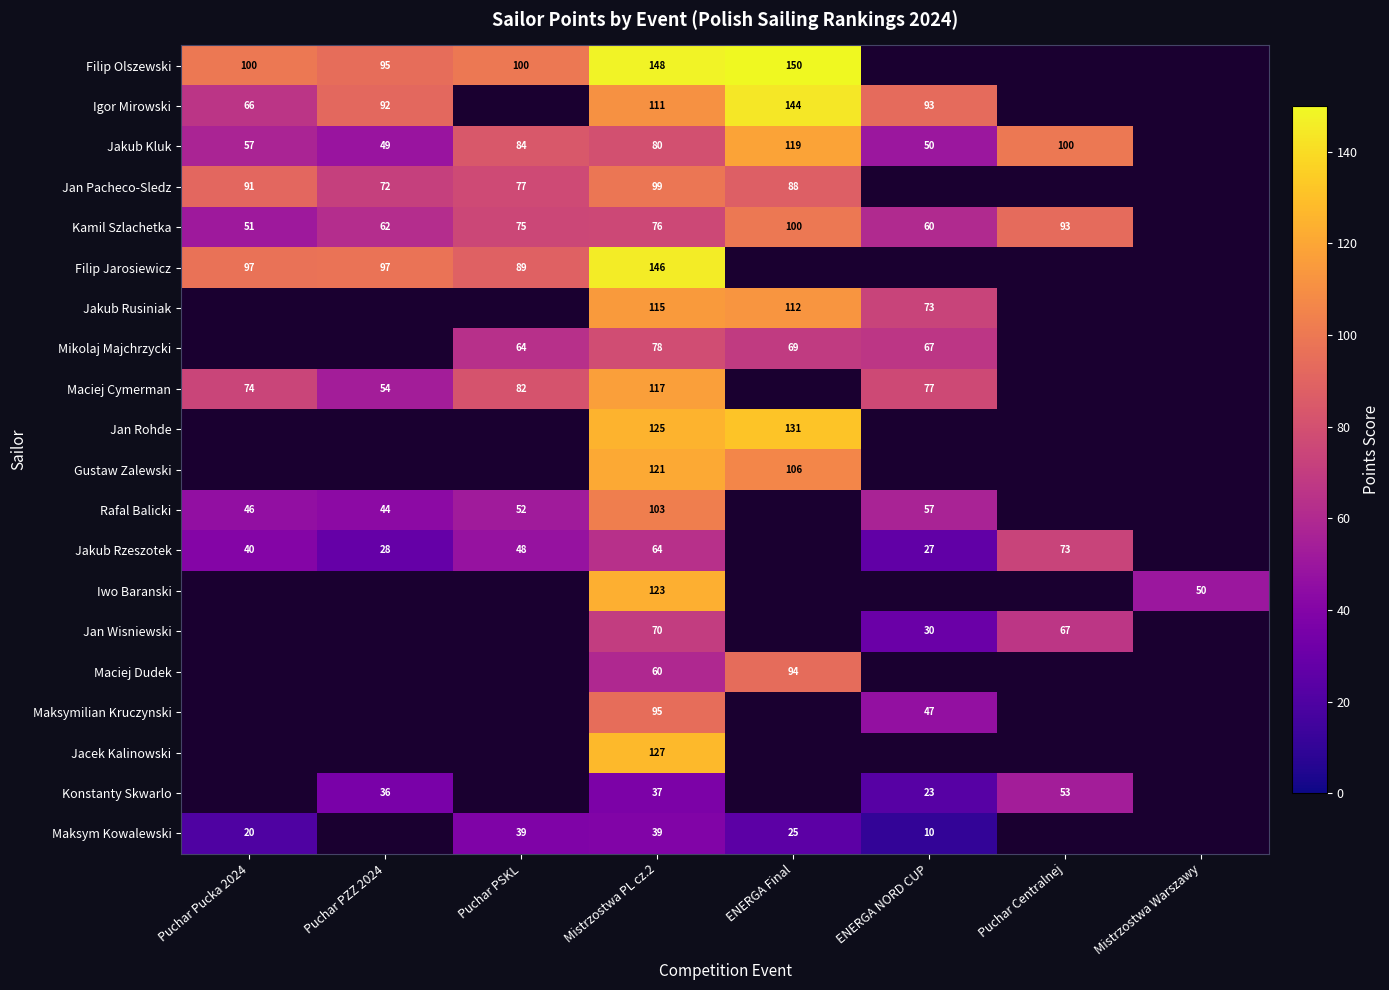

What is the total value across all series at Mistrzostwa PL cz.2?

1934